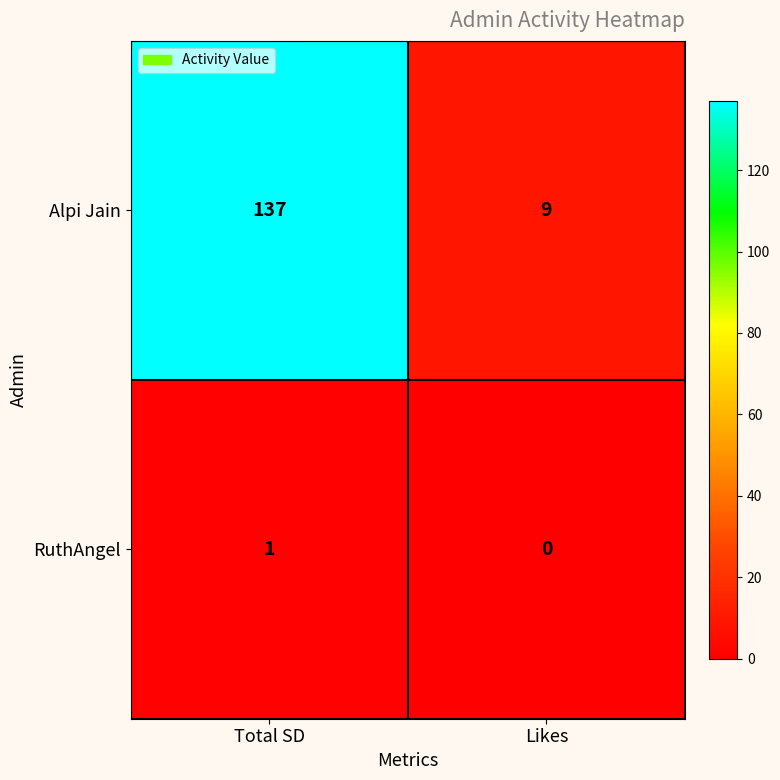

Reading left to right, transcribe all the data shown in this chart.

Alpi Jain: Total SD=137	Likes=9
RuthAngel: Total SD=1	Likes=0